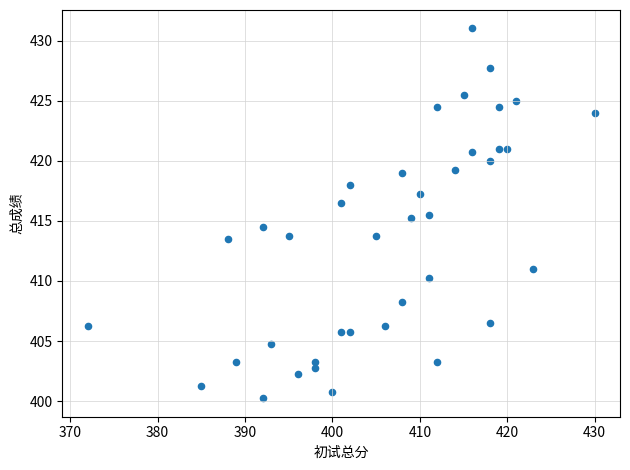

What is the range of X values (max minus min)?

58.0